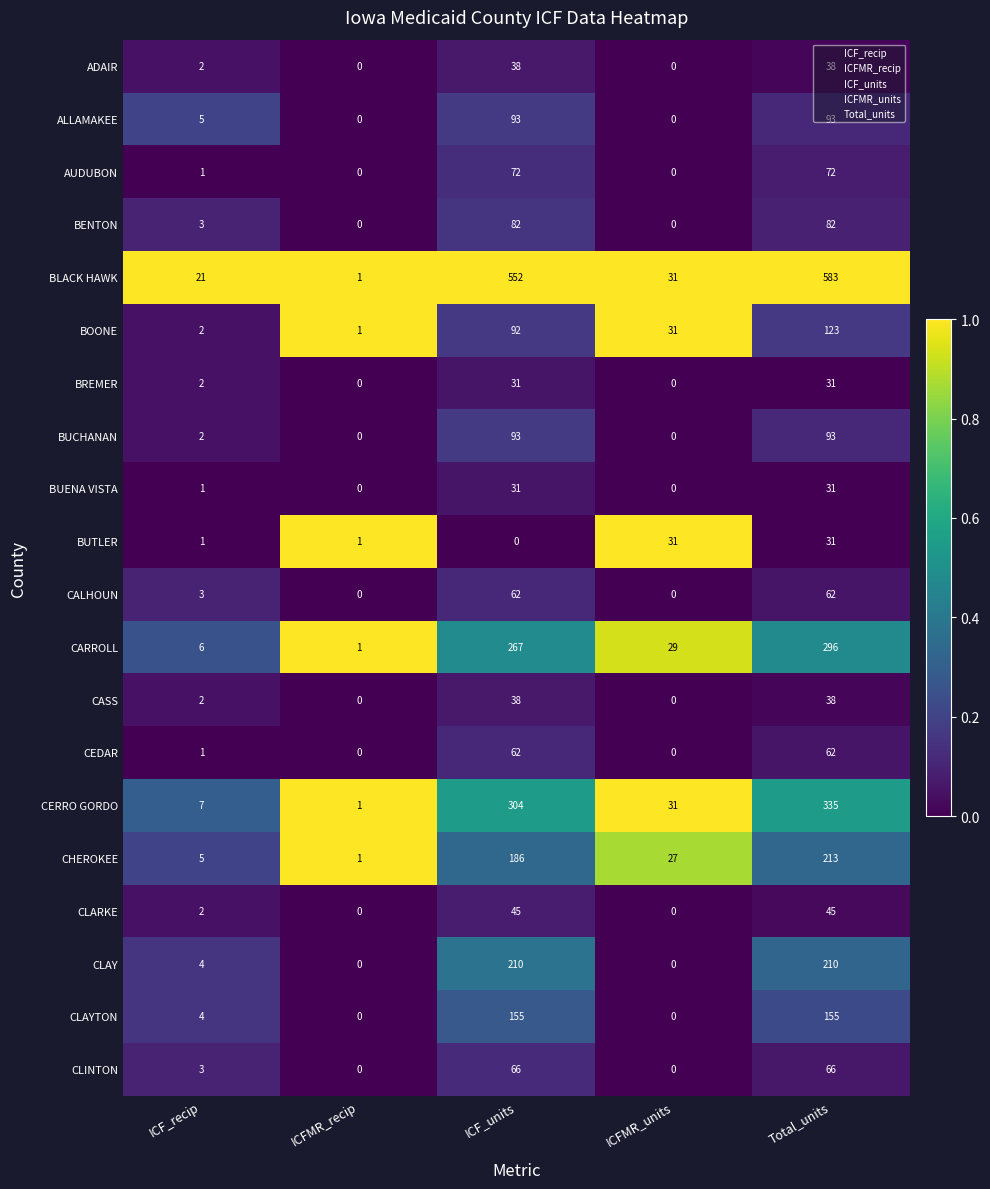

Is it true that AUDUBON equals 0 at ICFMR_units?

True